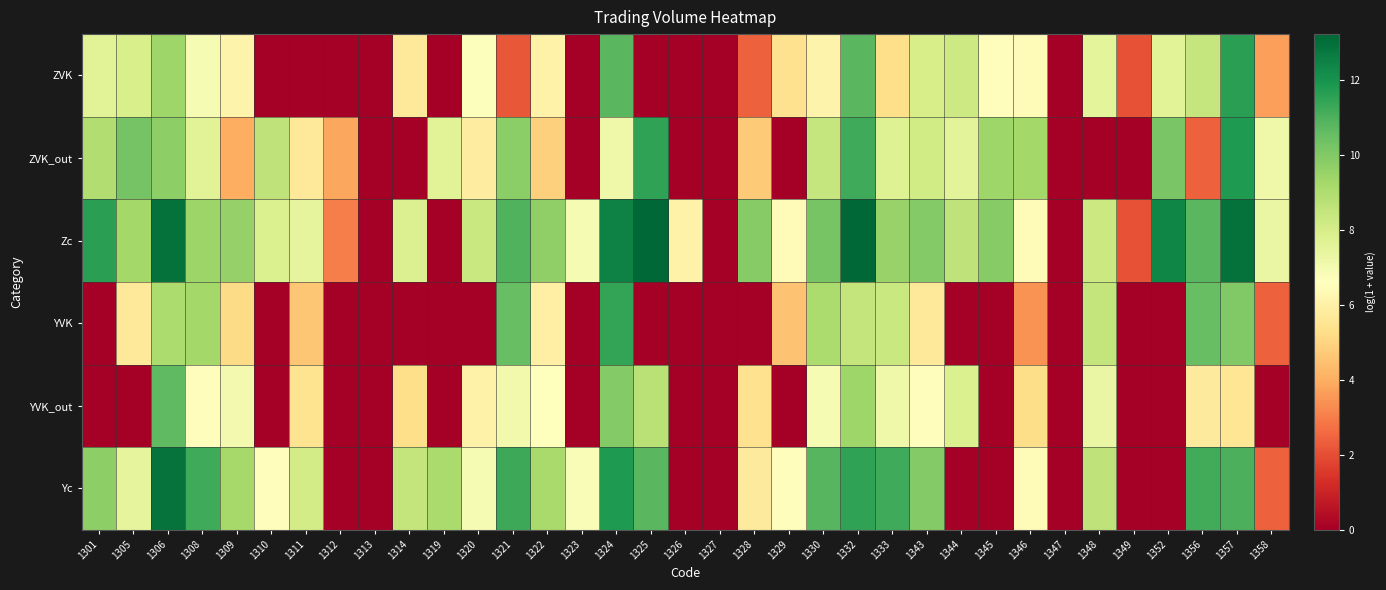

Count the number of data series in this chart.

6